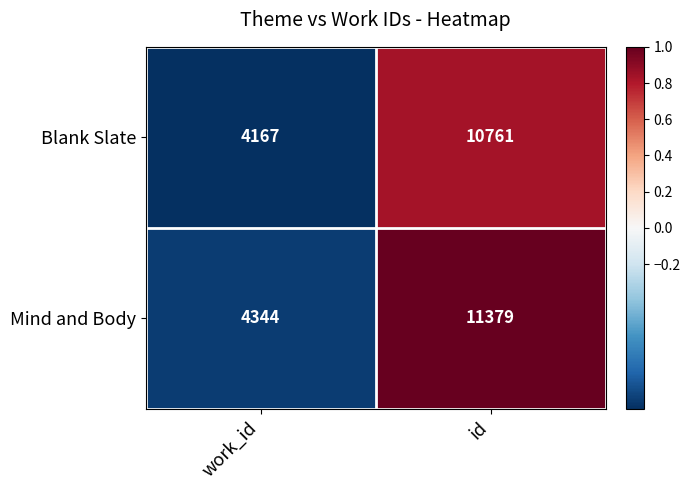

Is it true that Blank Slate equals 10761 at id?

True